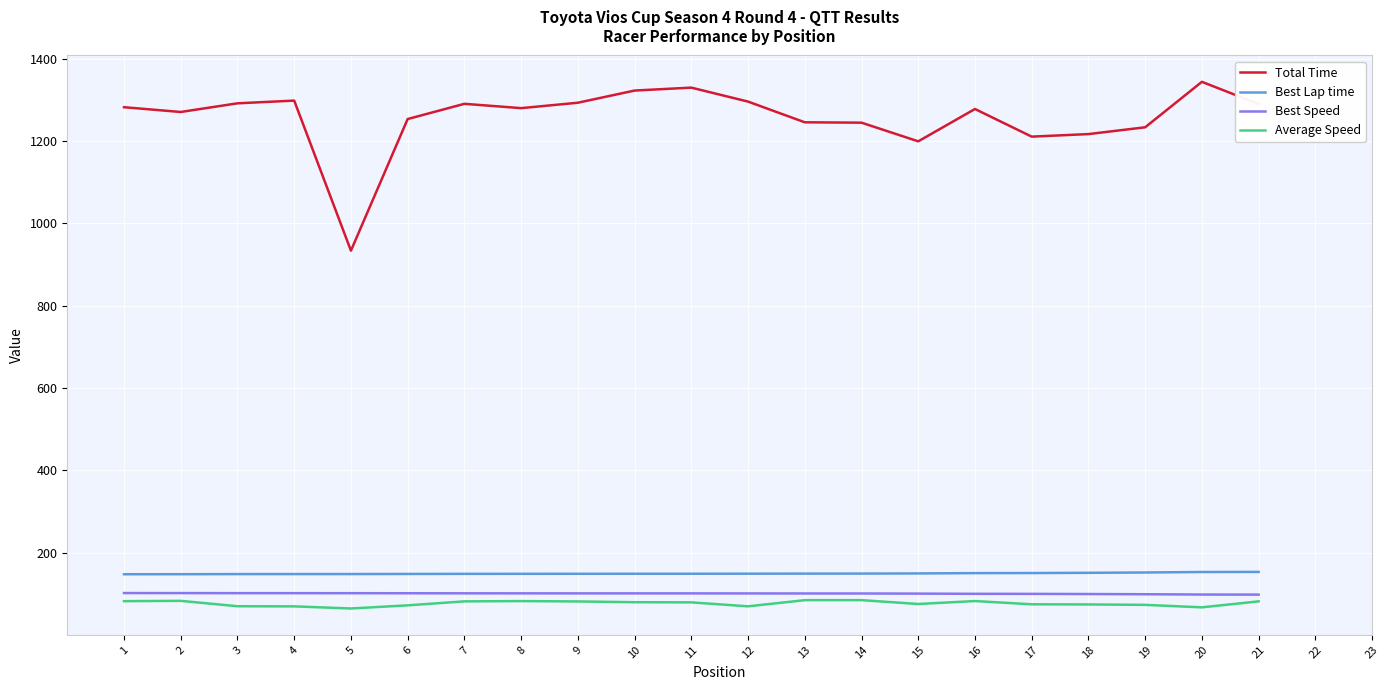

What is the total value across all series at 8?

1613.1